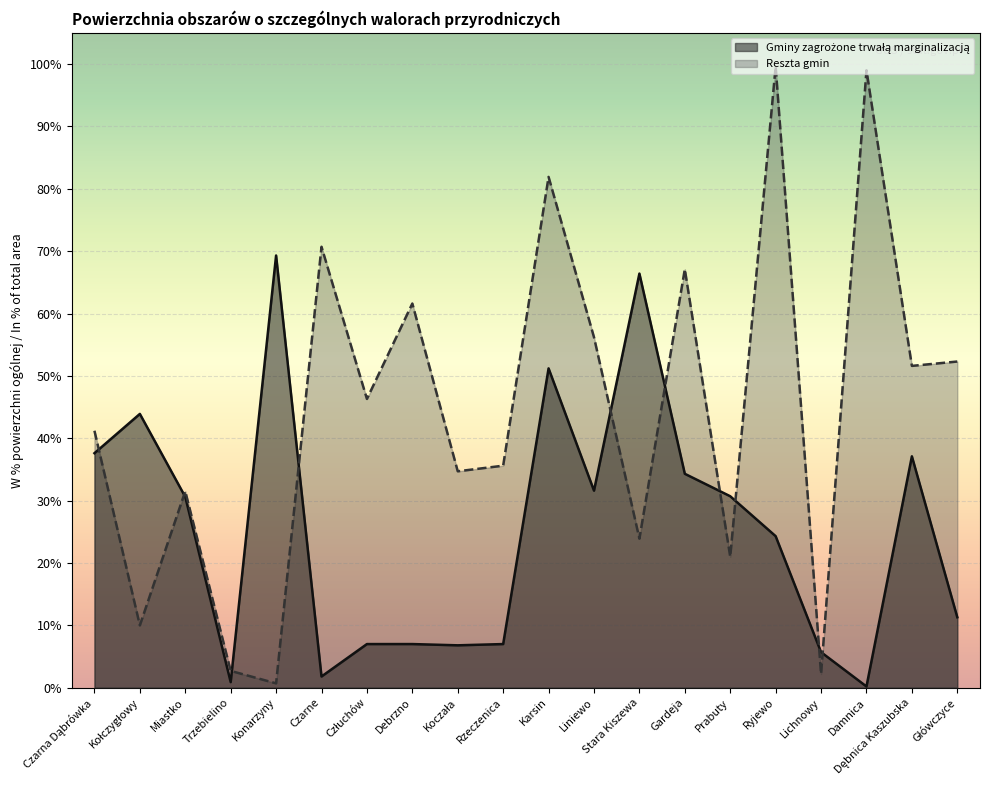

Between Kołczygłowy and Stara Kiszewa, which series saw the biggest shift?

Gminy zagrożone trwałą marginalizacją